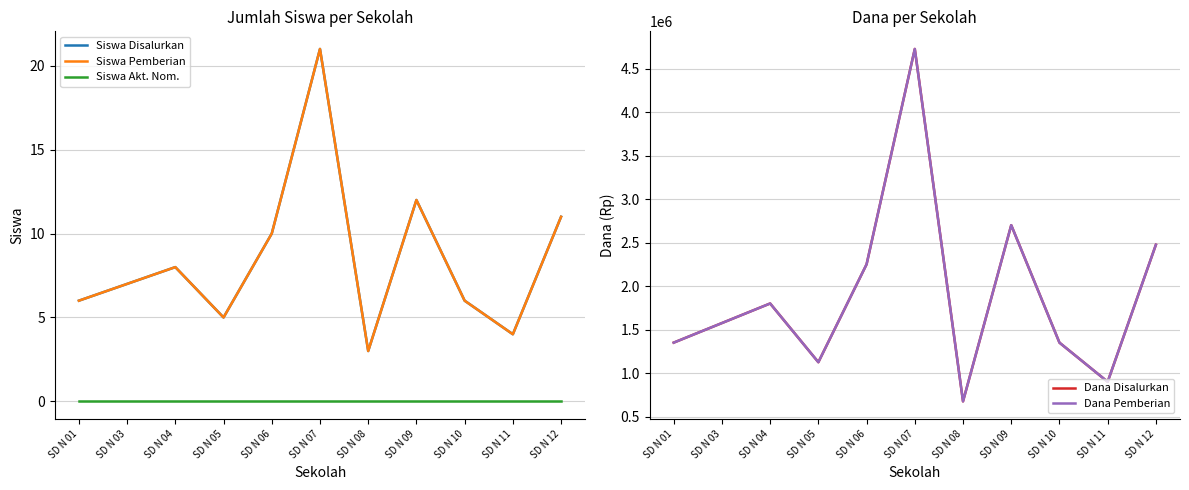

Reading left to right, transcribe all the data shown in this chart.

Siswa Disalurkan: 6	7	8	5	10	21	3	12	6	4	11
Siswa Pemberian: 6	7	8	5	10	21	3	12	6	4	11
Siswa Akt. Nom.: 0	0	0	0	0	0	0	0	0	0	0
Dana Disalurkan: 1350000	1575000	1800000	1125000	2250000	4725000	675000	2700000	1350000	900000	2475000
Dana Pemberian: 1350000	1575000	1800000	1125000	2250000	4725000	675000	2700000	1350000	900000	2475000